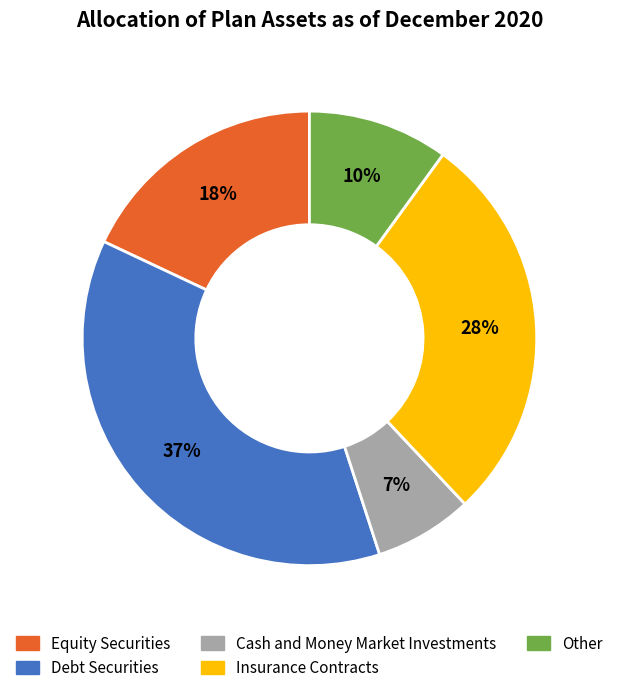

True or false: Equity Securities accounts for 13% of the total.

False